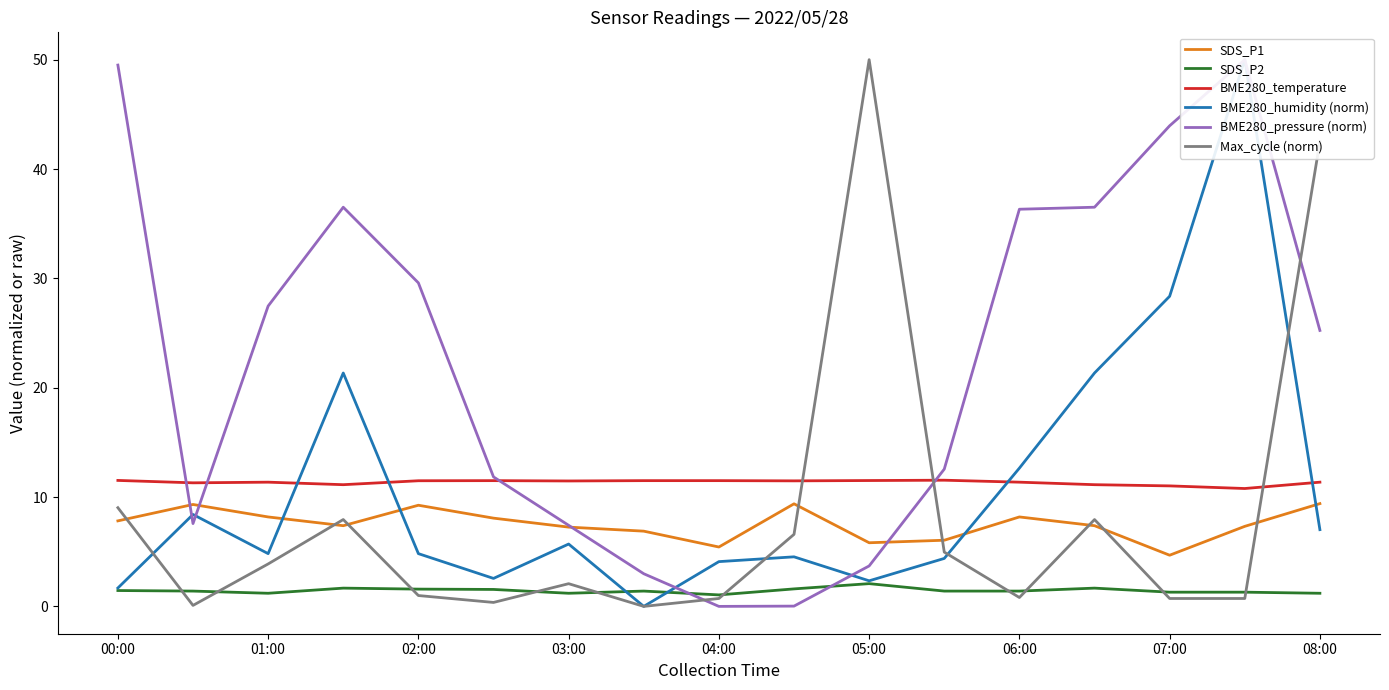

How many interior local peaks does the BME280_humidity (norm) series have?

5